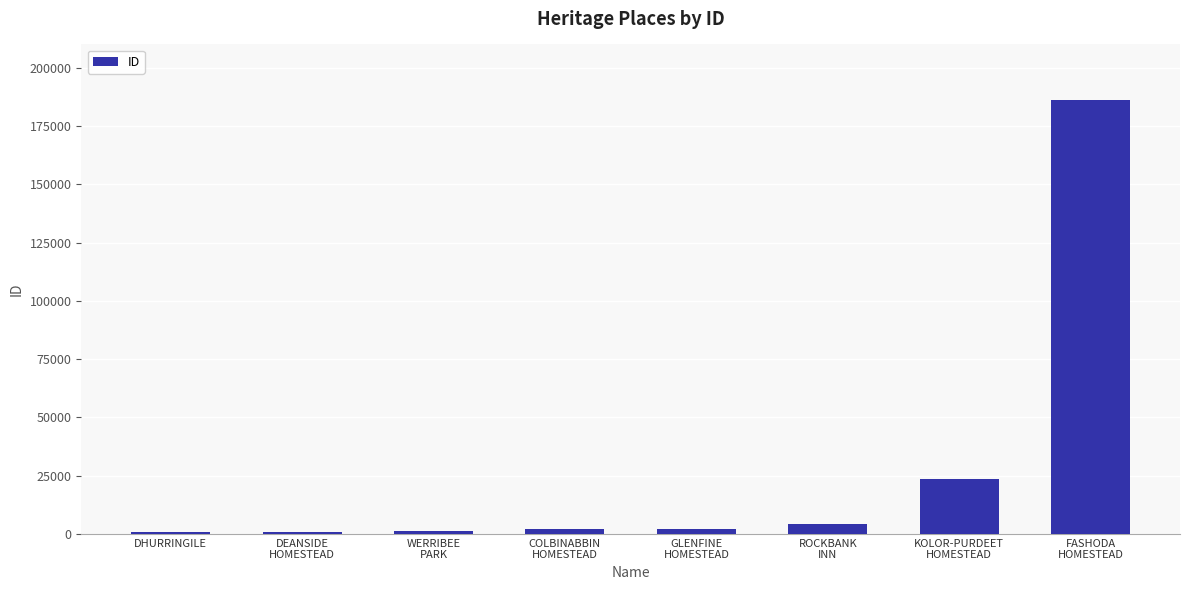

What value does the data have at GLENFINE
HOMESTEAD, to the nearest 50?

2100